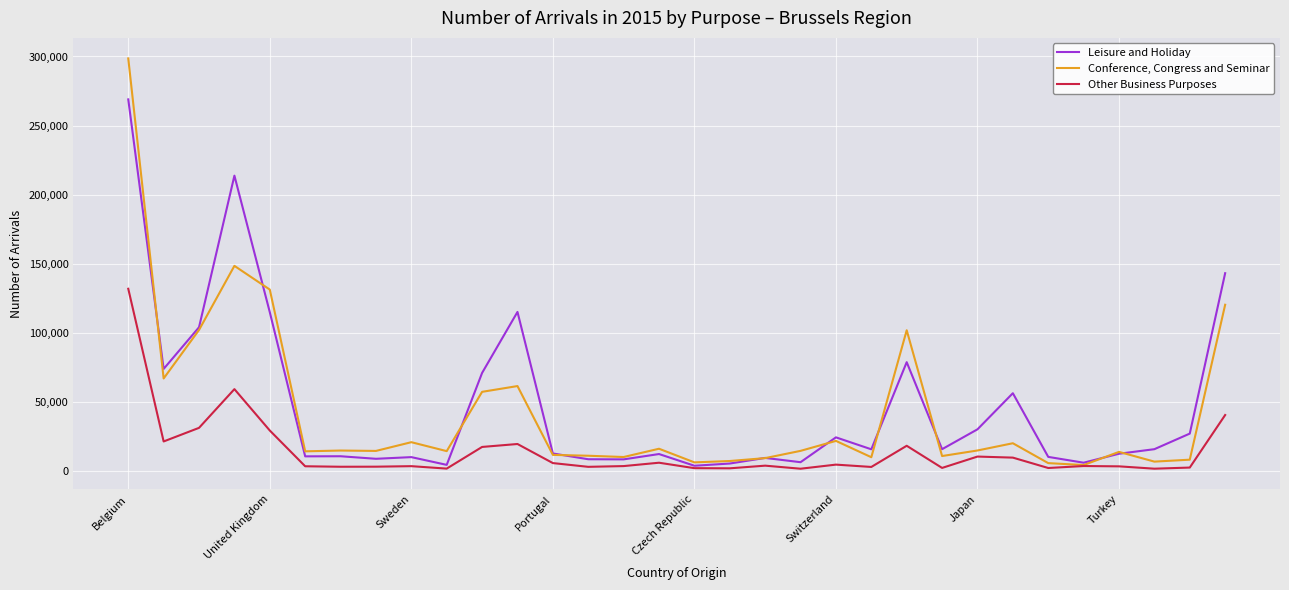

What is the difference between the maximum and minimum values in the Conference, Congress and Seminar series?

294059